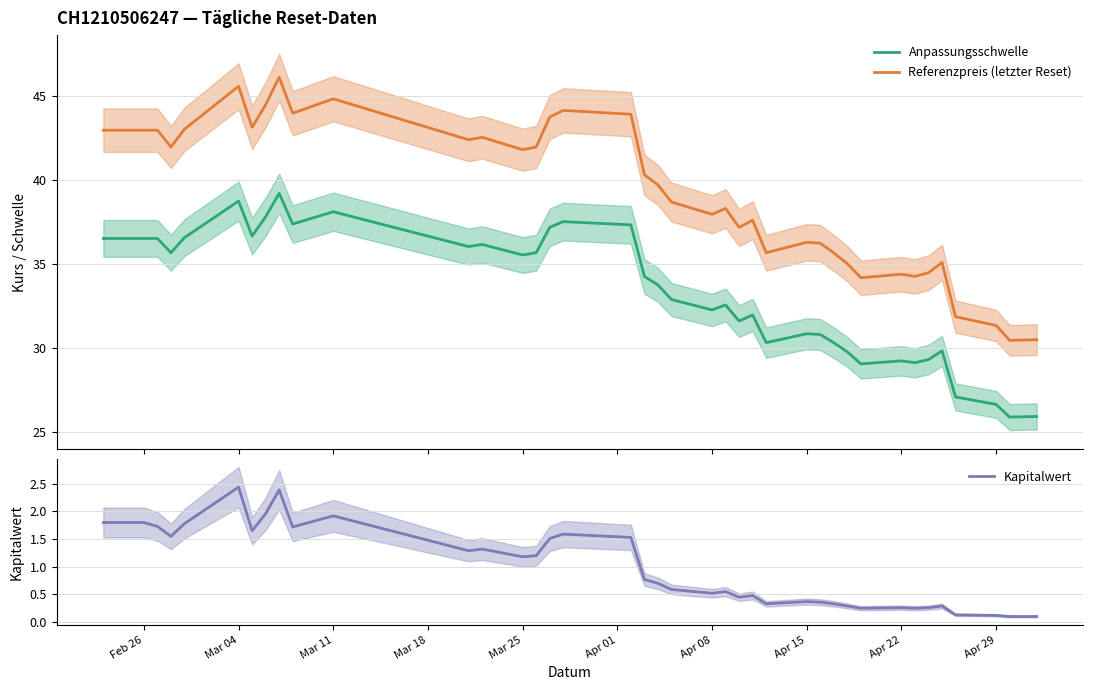

True or false: Anpassungsschwelle and Kapitalwert intersect in this chart.

False